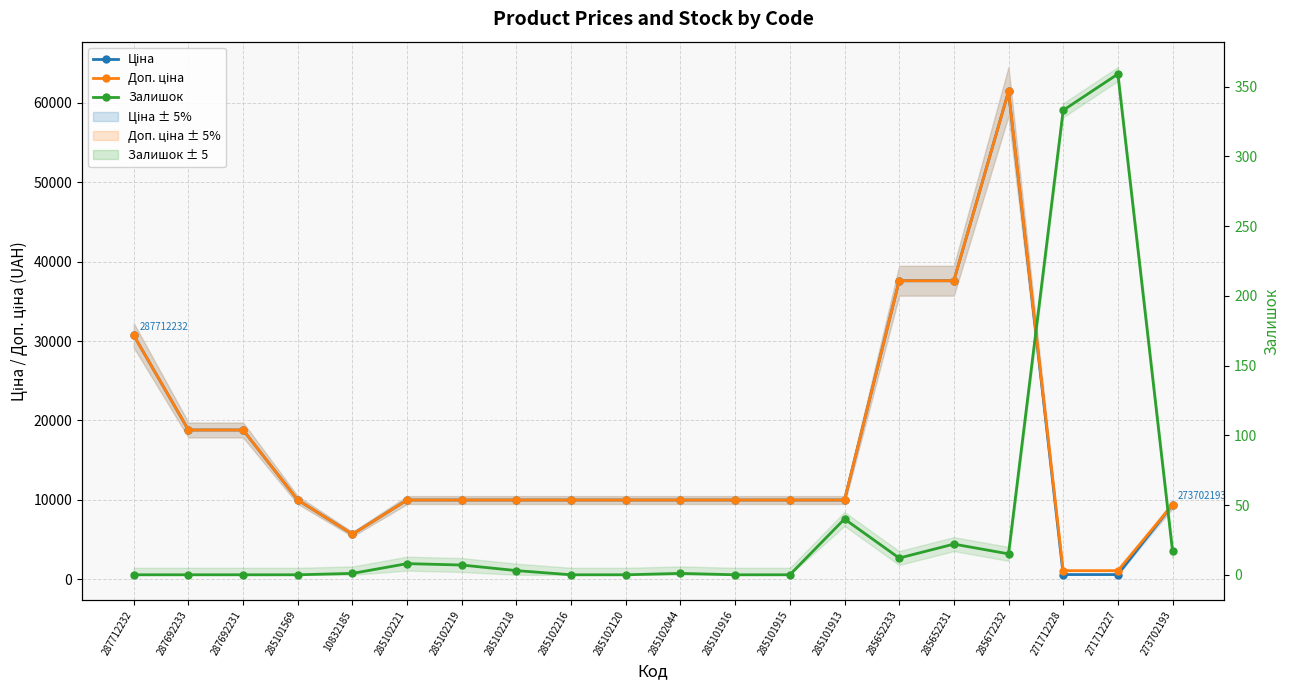

Which series changed the most between 287692233 and 287692231?

Ціна